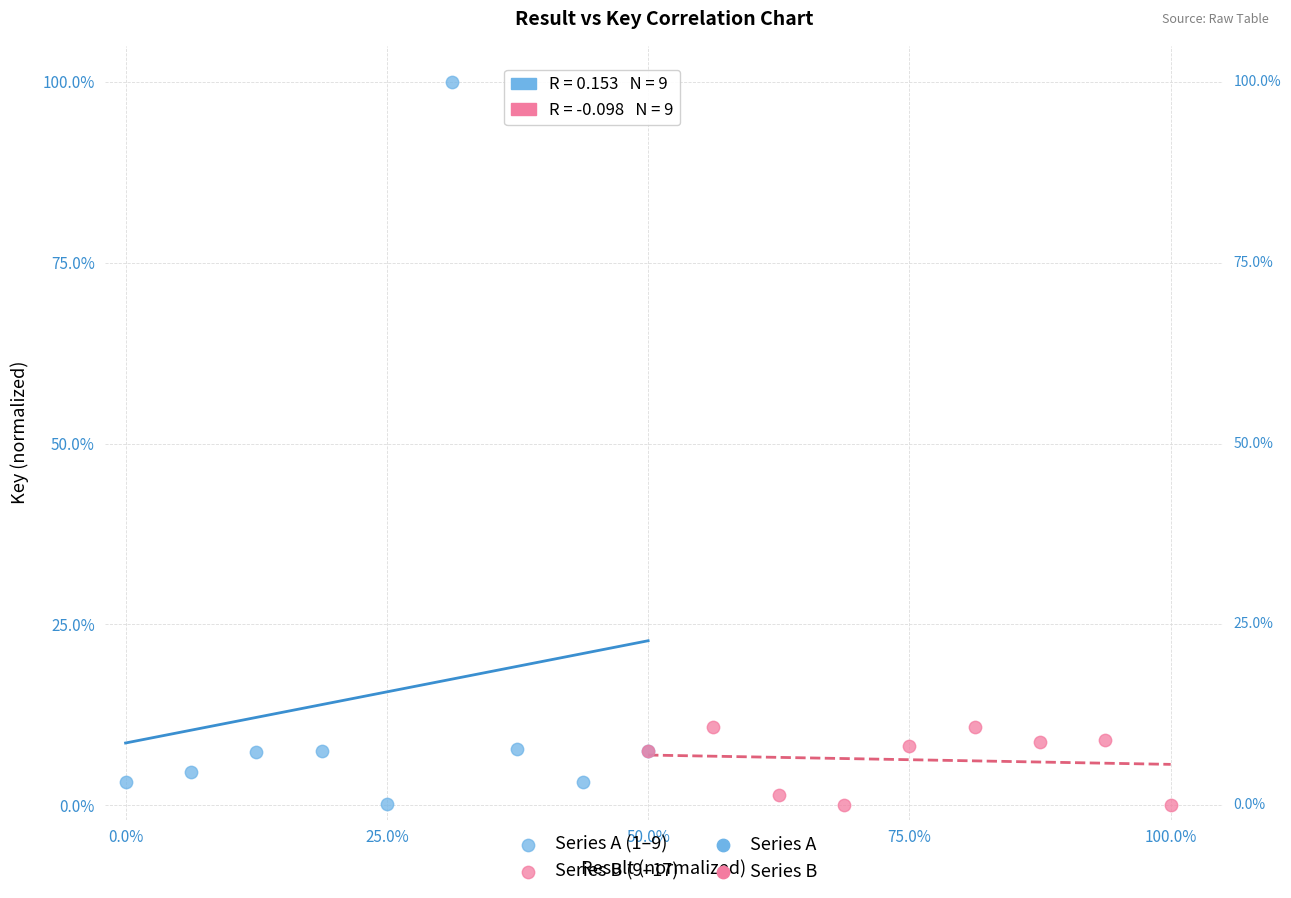

Which series has the widest spread of Y values?

Series A (1–9)